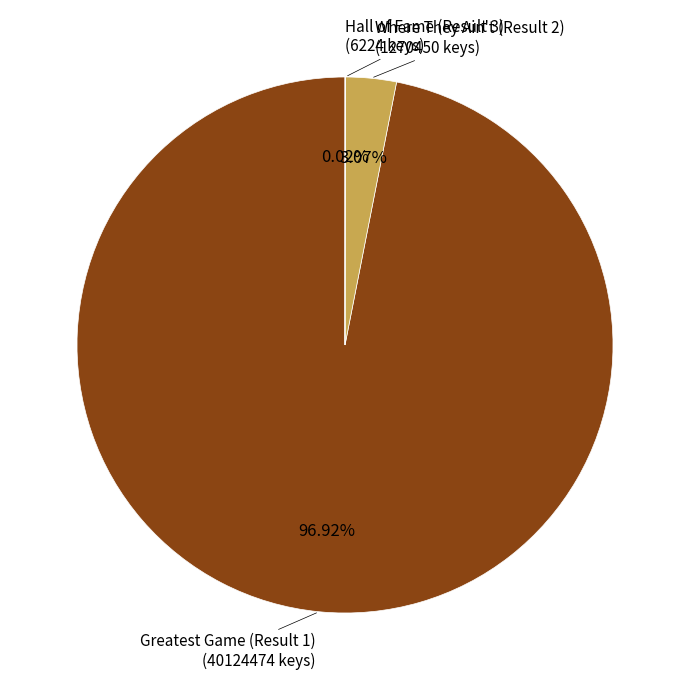

Is there any slice that represents more than half of the pie?

Yes